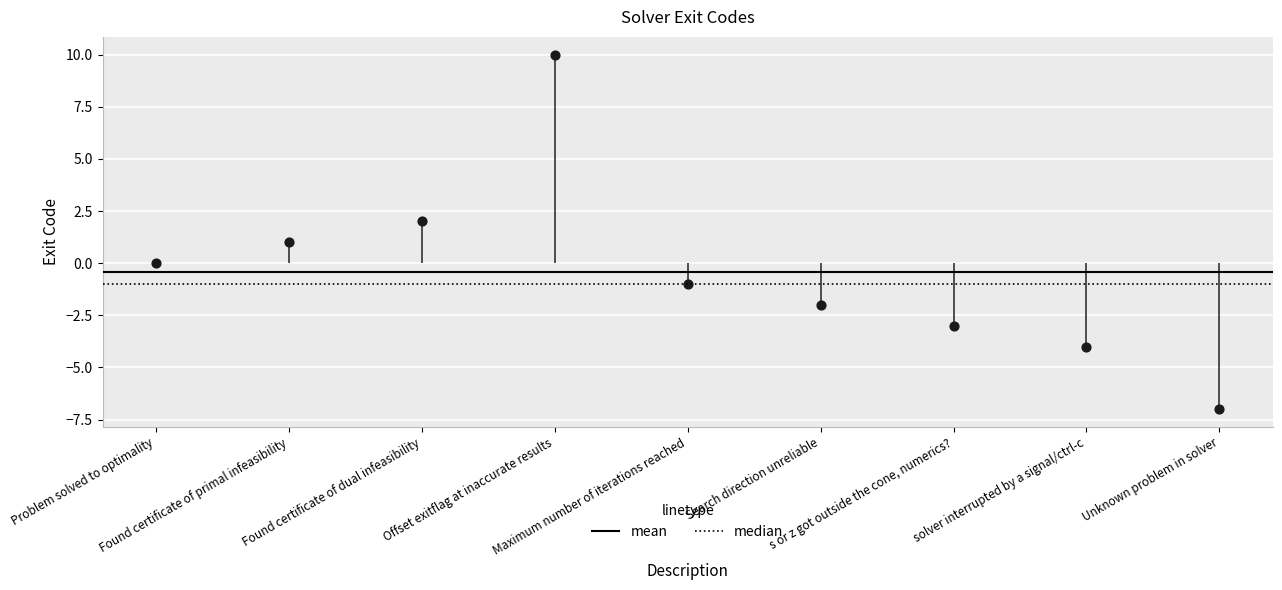

What is the change in value from Found certificate of primal infeasibility to s or z got outside the cone, numerics??

-4